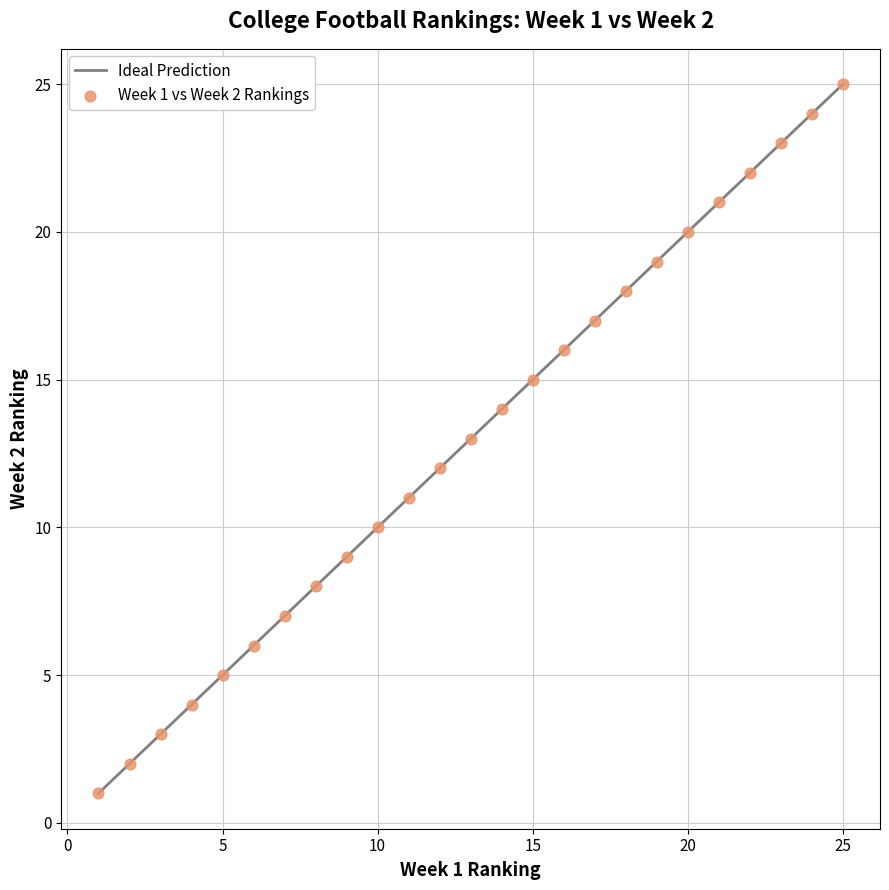

What is the range of X values (max minus min)?

24